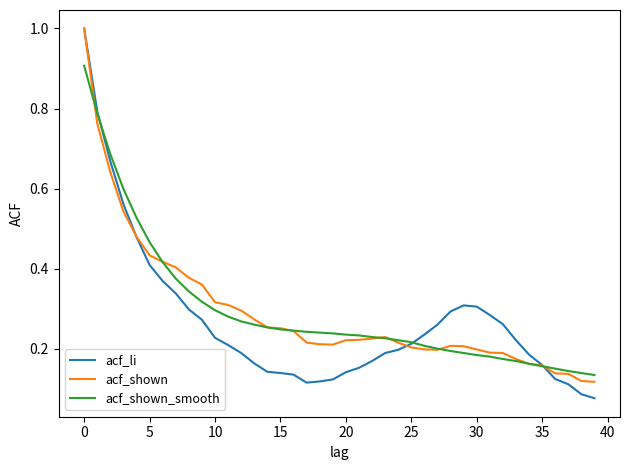

Which series has the largest range (max minus min)?

acf_li